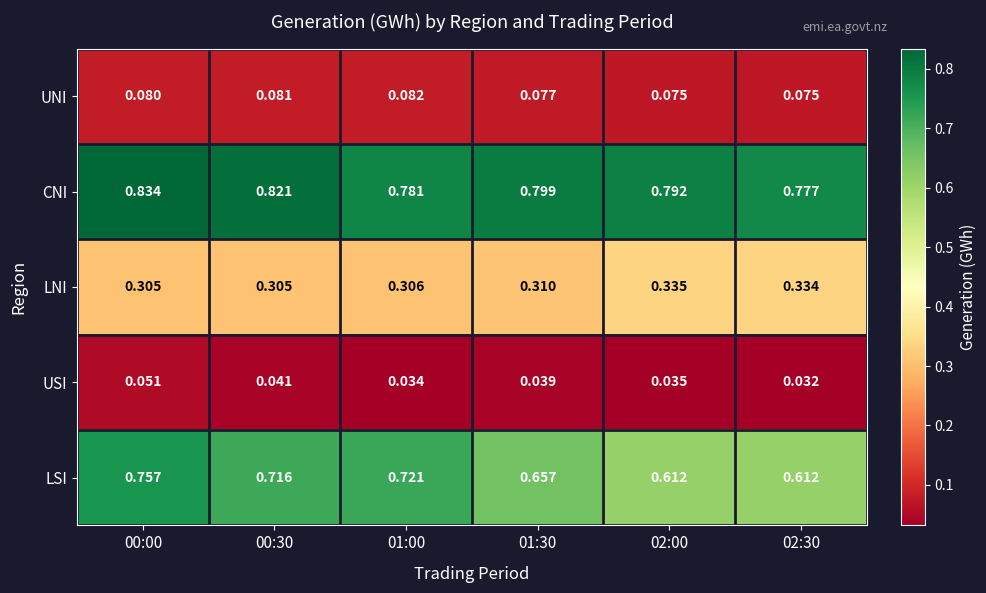

Which series has the largest total across all categories?

CNI